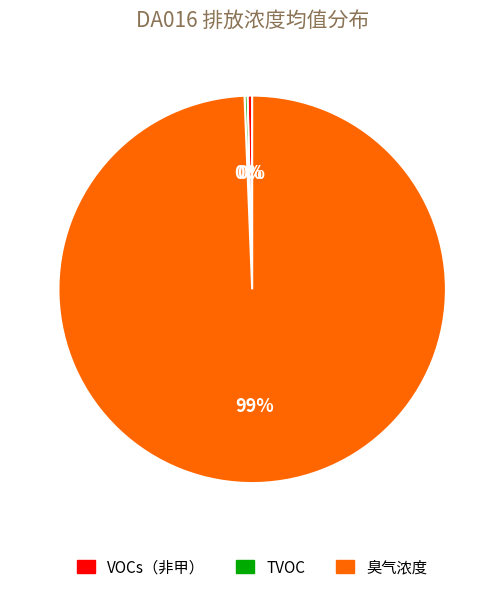

Combined, do 臭气浓度 and VOCs（非甲） account for over 50%?

Yes